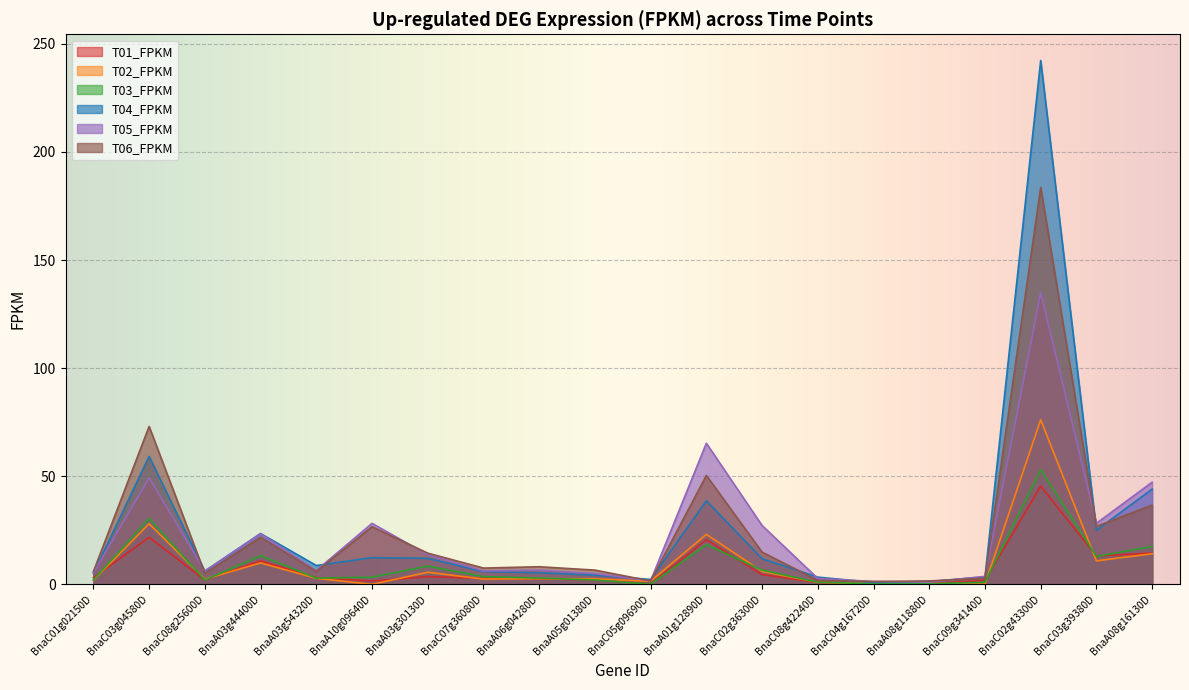

At which category does T02_FPKM reach its first local peak?

BnaC03g04580D